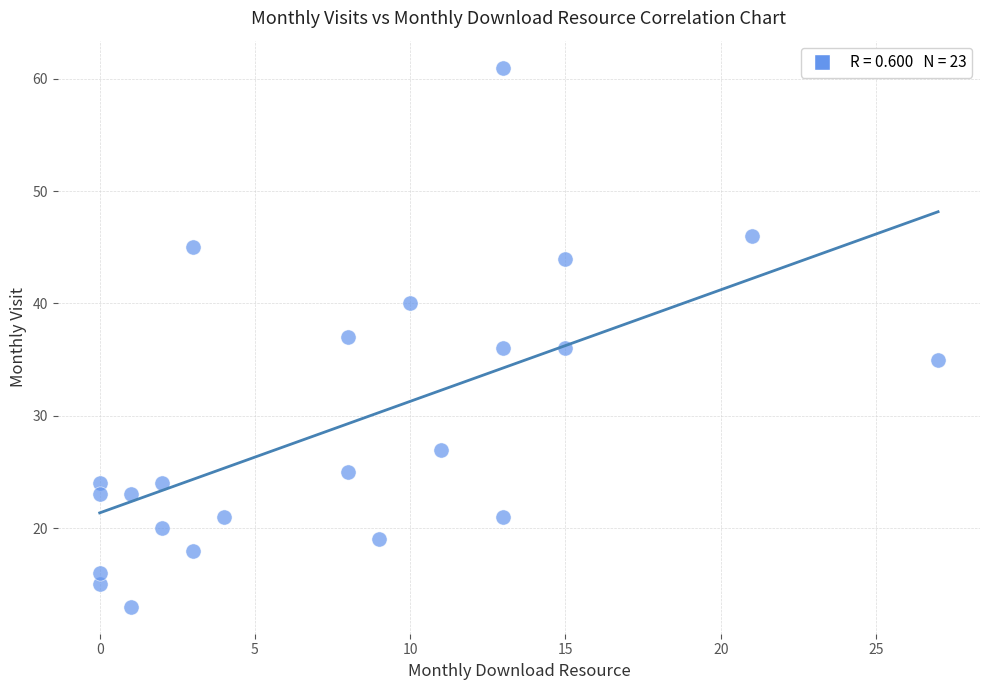

What is the range of X values (max minus min)?

27